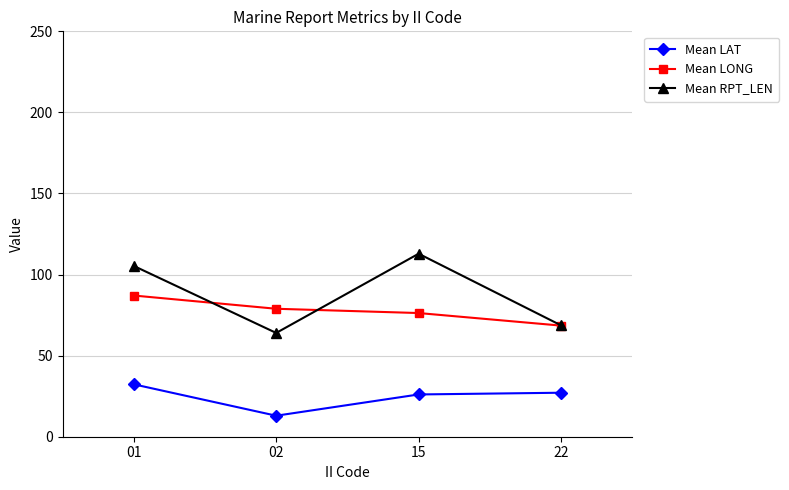

At which category is the sum across all series the highest?

01